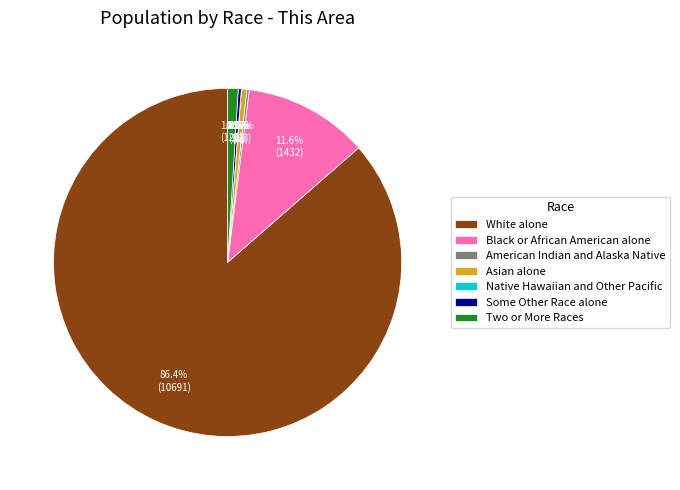

Is there a majority slice in this chart?

Yes